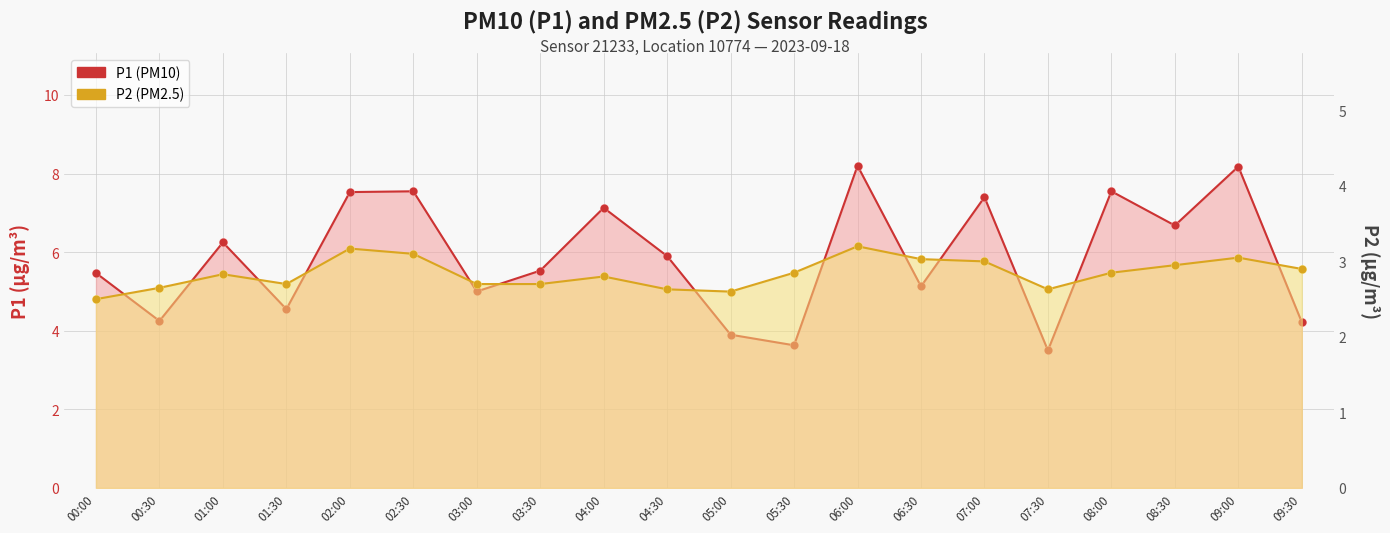

Is the value of P2 (PM2.5) at 04:00 greater than the value of P1 (PM10) at 08:30?

No